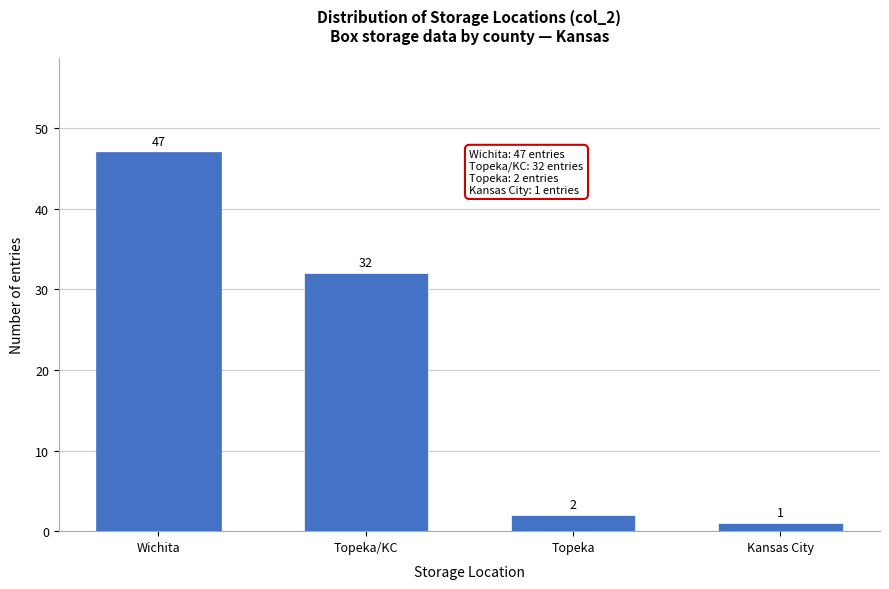

Reading left to right, extract all data points from this chart.

Wichita=47	Topeka/KC=32	Topeka=2	Kansas City=1